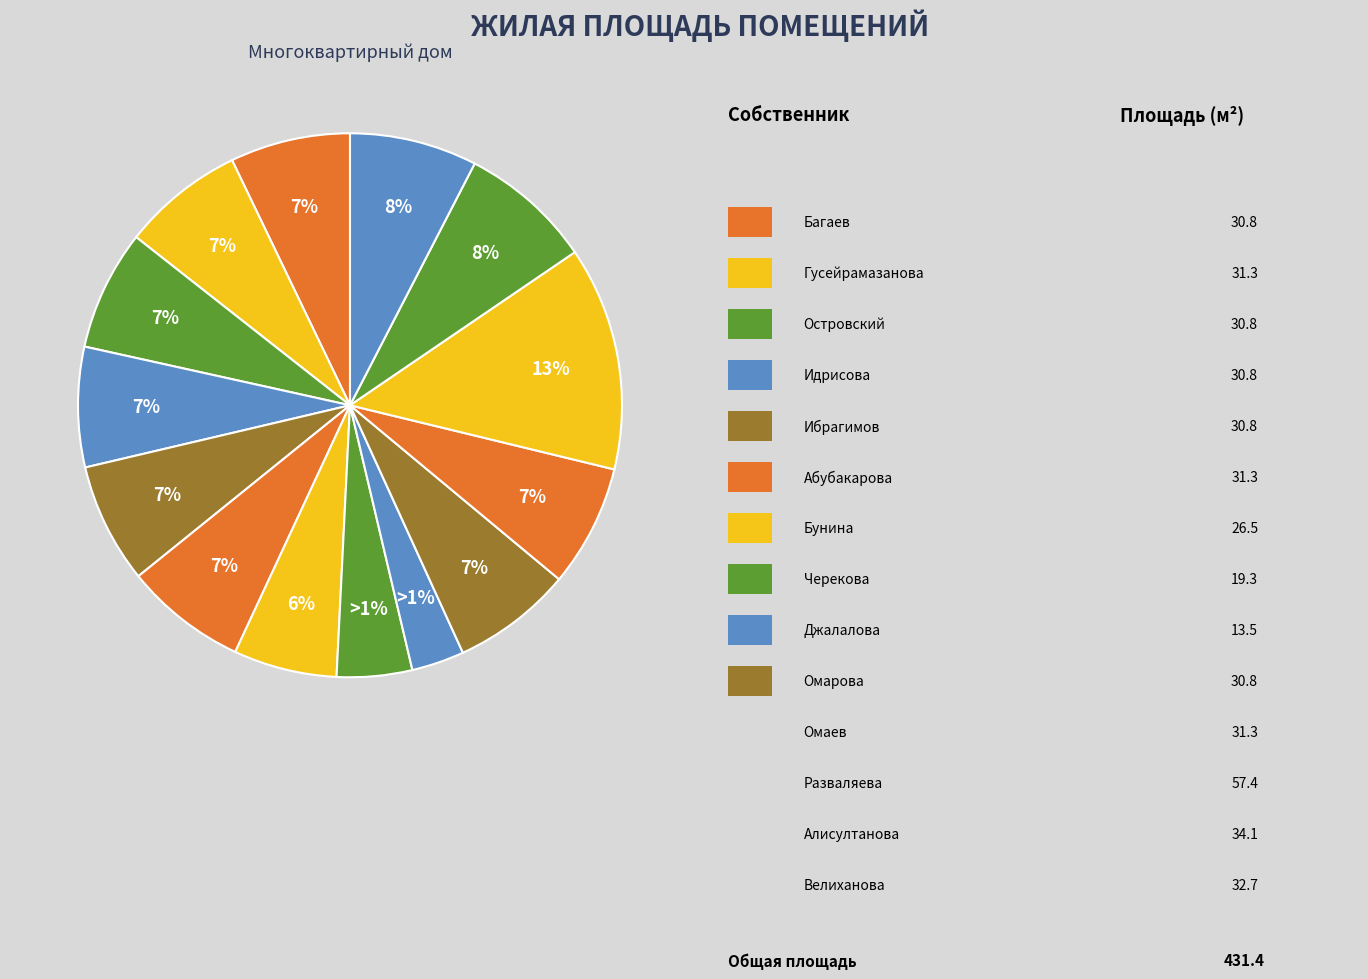

Which slice is the largest?

Разваляева